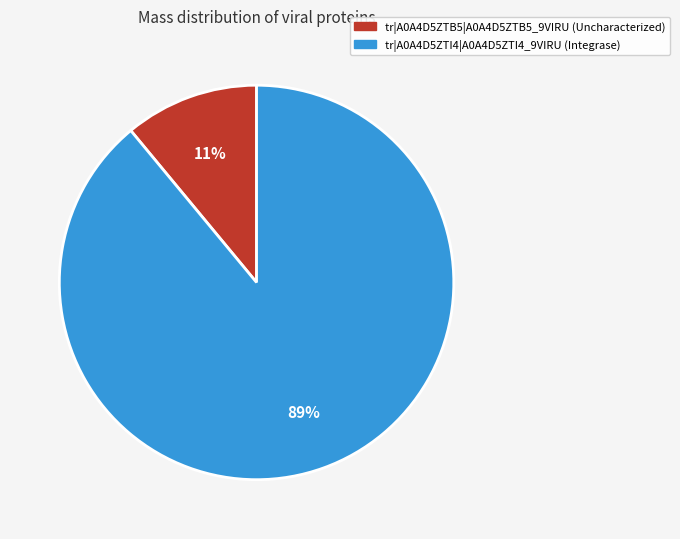

Combined, do tr|A0A4D5ZTI4|A0A4D5ZTI4_9VIRU (Integrase) and tr|A0A4D5ZTB5|A0A4D5ZTB5_9VIRU (Uncharacterized) account for over 50%?

Yes